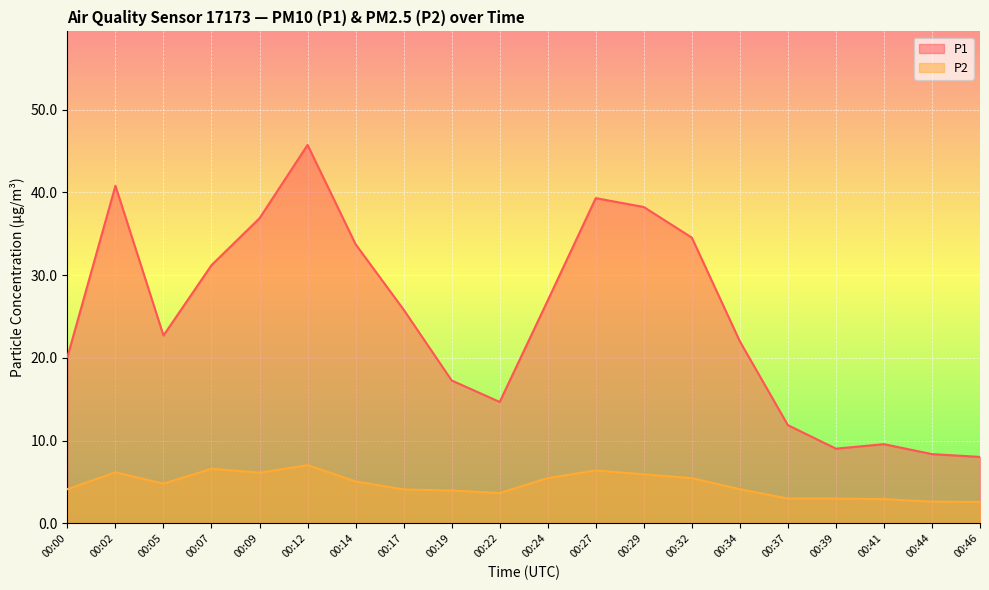

What is the smallest value displayed?

2.6